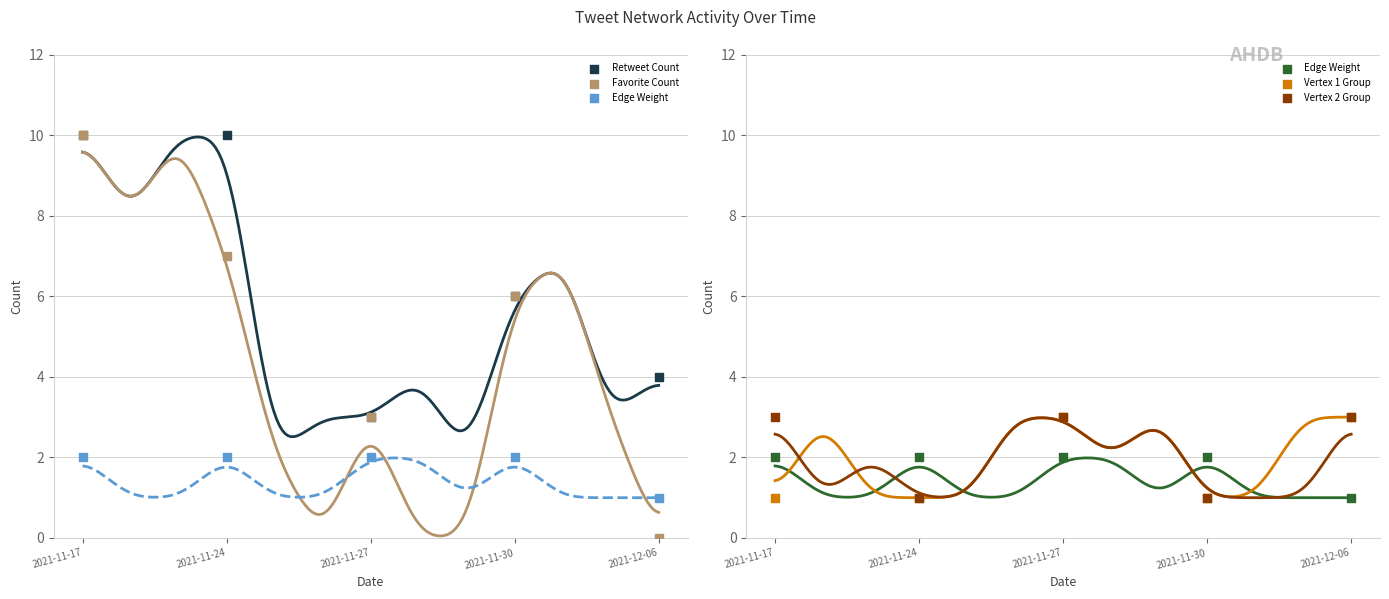

What are all the series names shown in the legend?

Retweet Count, Favorite Count, Edge Weight, Vertex 1 Group, Vertex 2 Group